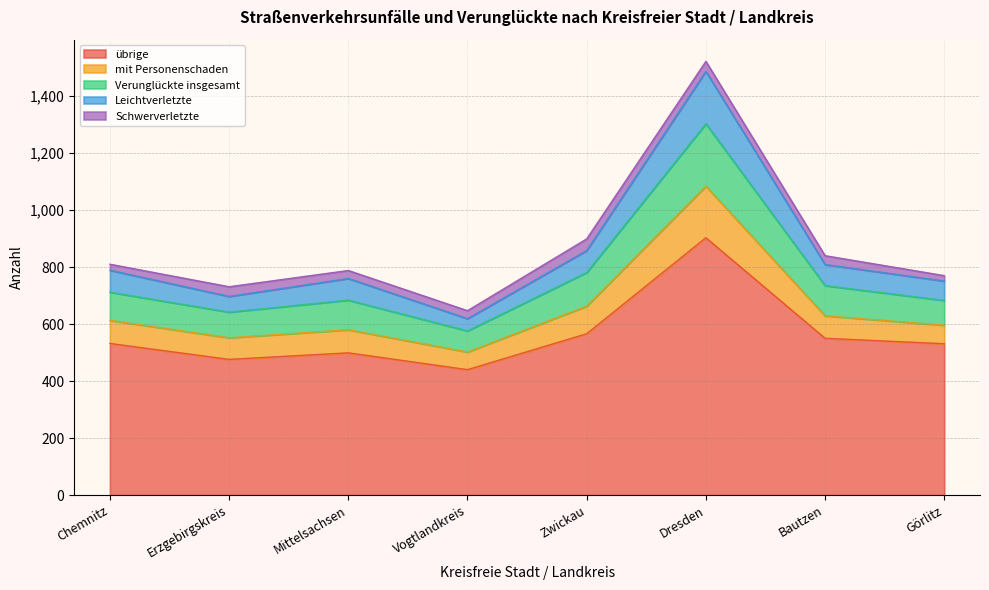

The übrige series shows 476 at Erzgebirgskreis. True or false?

True